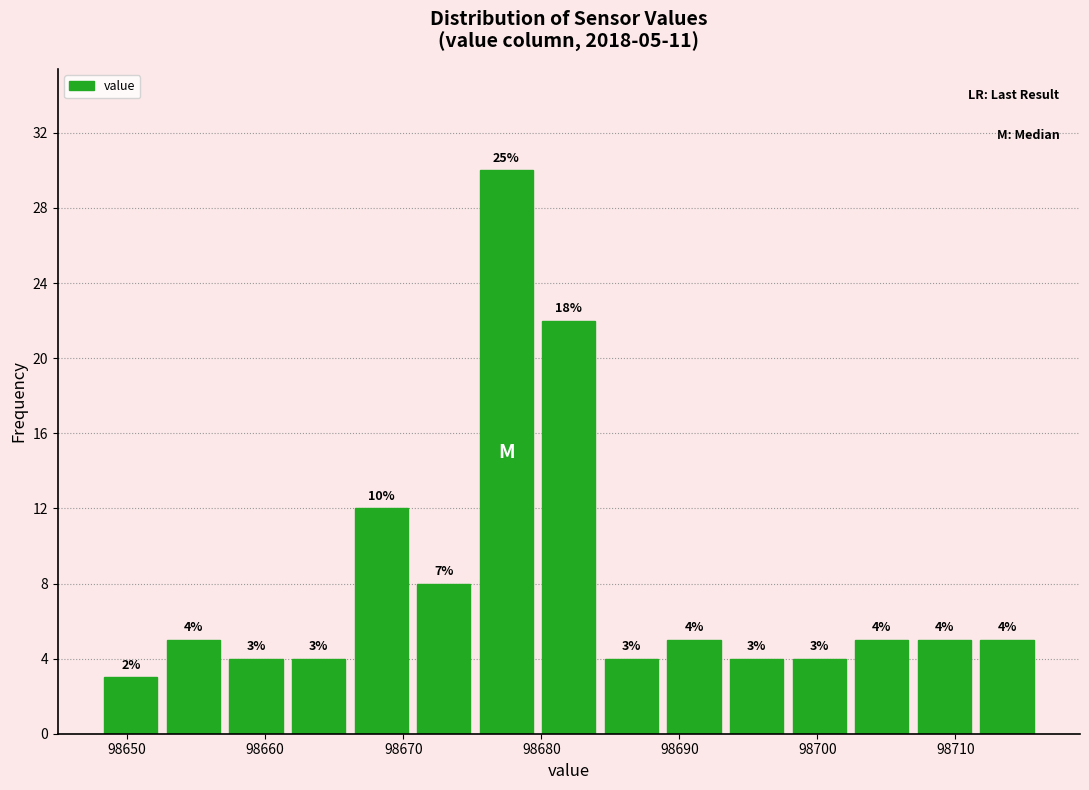

Which range on the x-axis has the tallest bar?

98675 to 98680